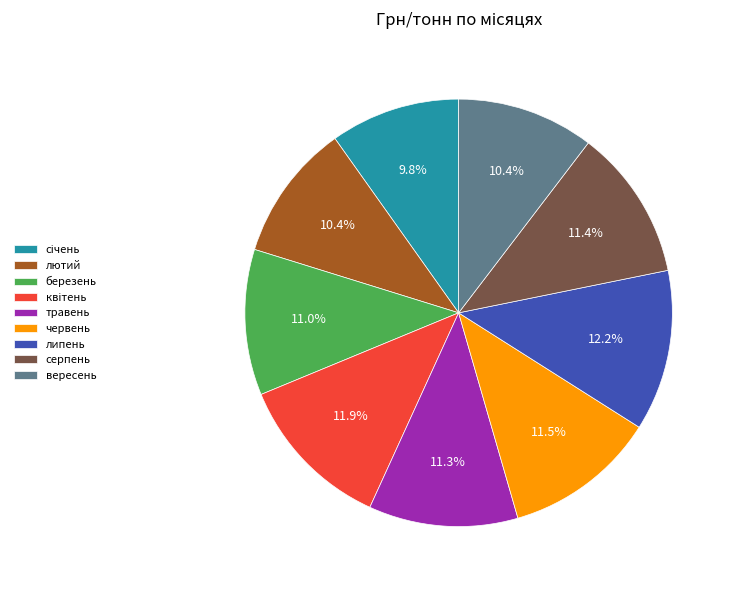

To the nearest percent, what is the difference between the серпень and вересень slice percentages?

1%